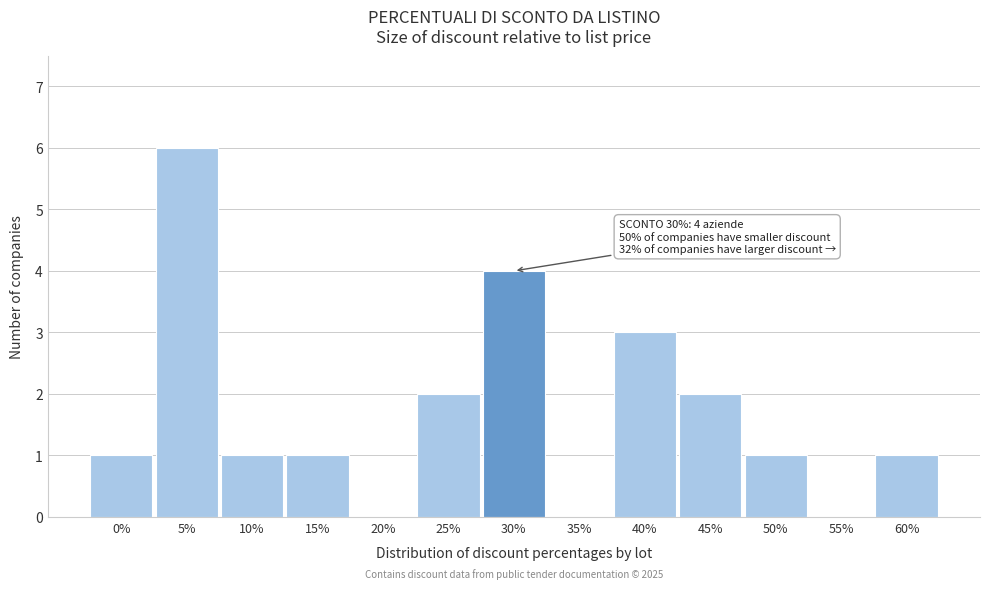

Reading right to left, extract all data points from this chart.

60%=1	55%=0	50%=1	45%=2	40%=3	35%=0	30%=4	25%=2	20%=0	15%=1	10%=1	5%=6	0%=1